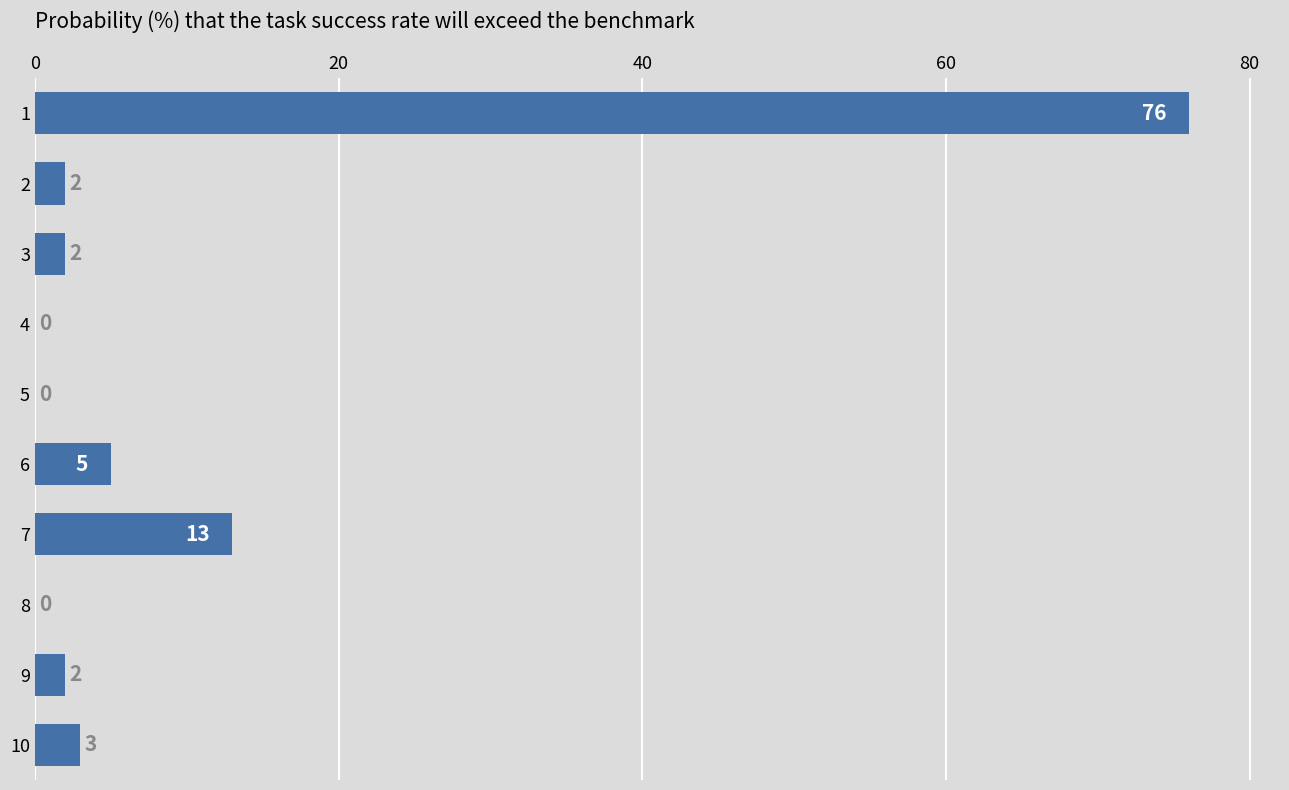

What is the greatest value displayed?

76